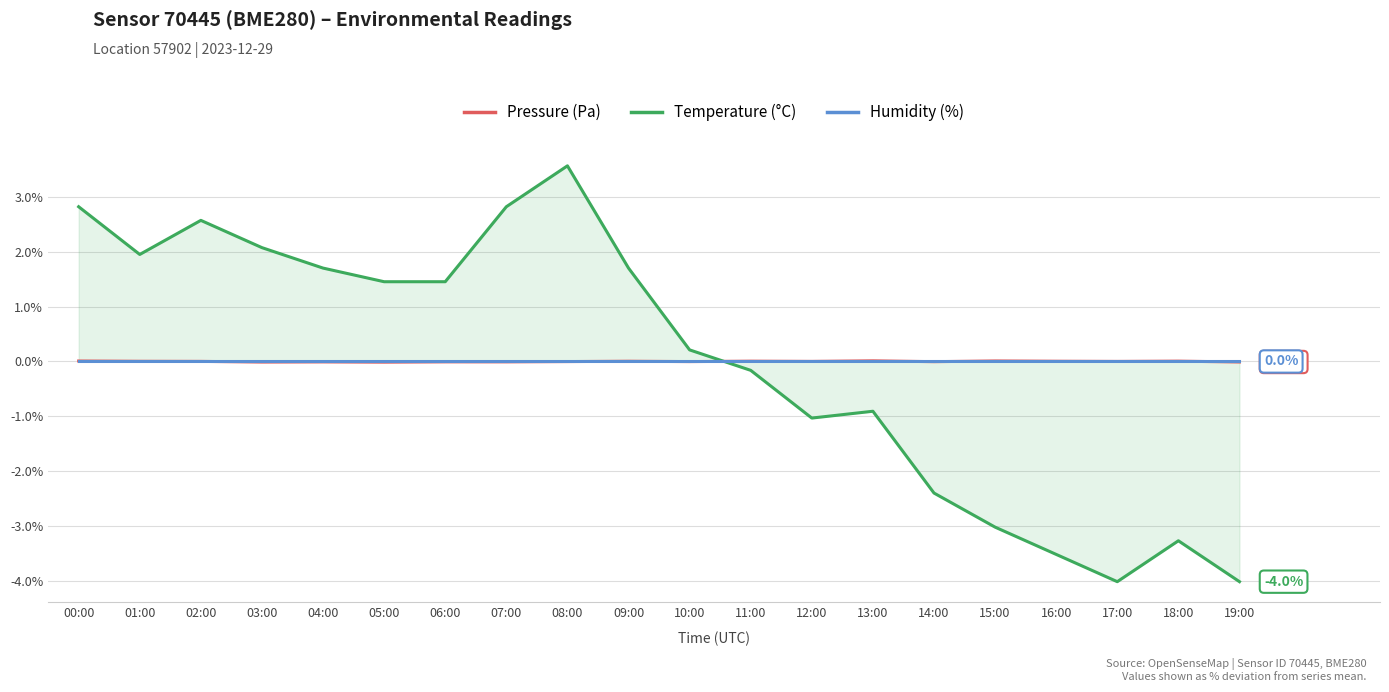

How many positive values does the Pressure (Pa) series have?

11